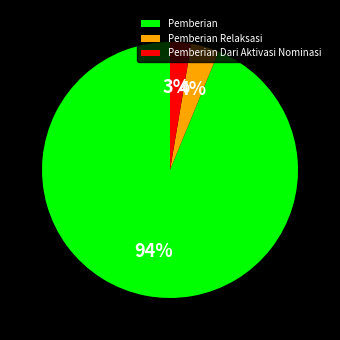

What percentage is the Pemberian Dari Aktivasi Nominasi slice, to the nearest percent?

3%